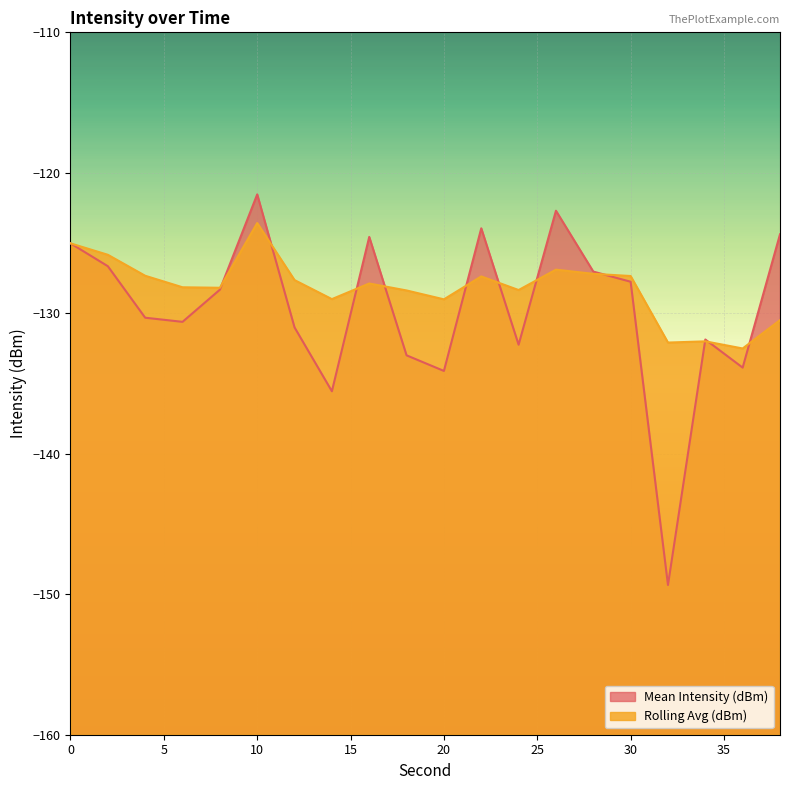

At which category does the chart reach its peak across all series?

10